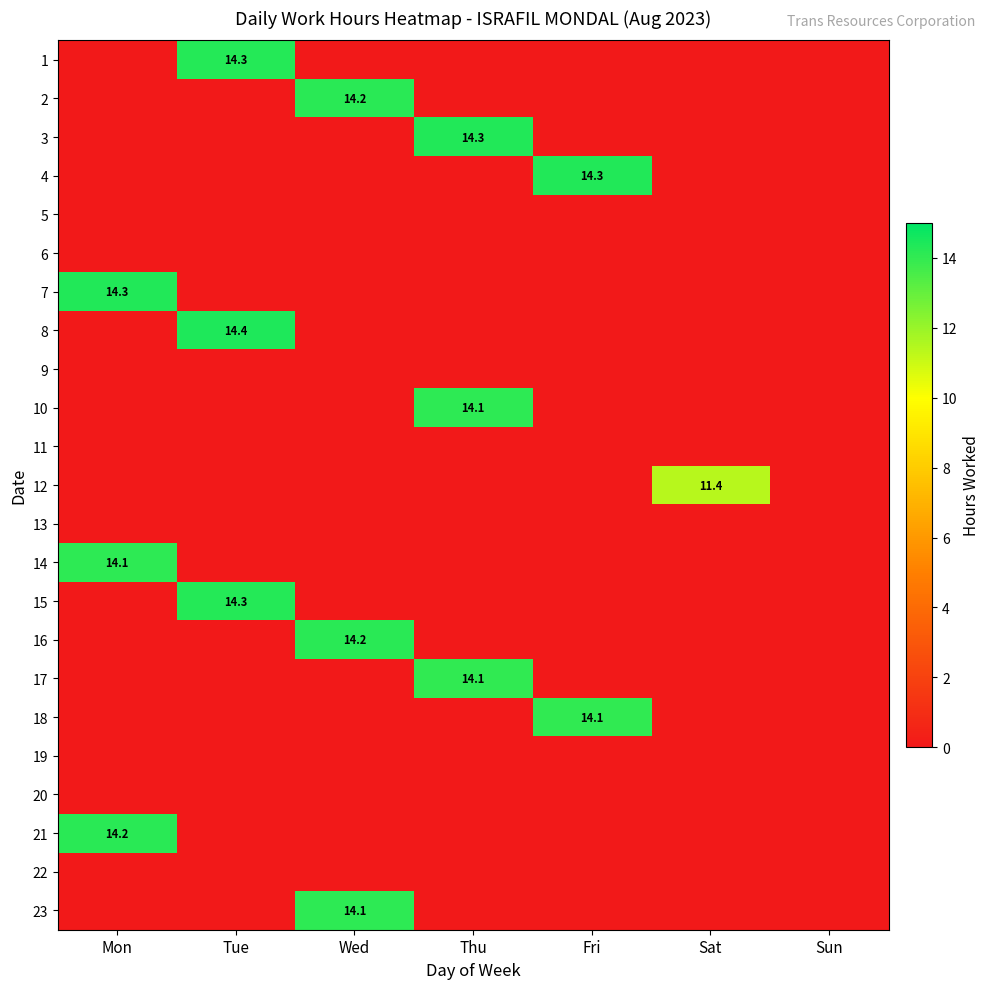

List the labels in order of 12 value, largest first.

Sat, Mon, Tue, Wed, Thu, Fri, Sun